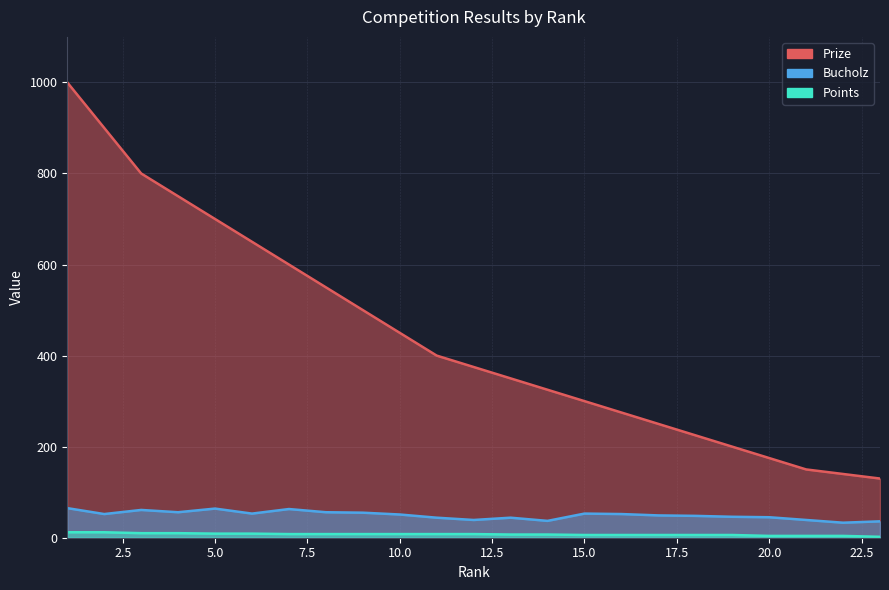

Is the value of Bucholz at 13 greater than the value of Prize at 12?

No